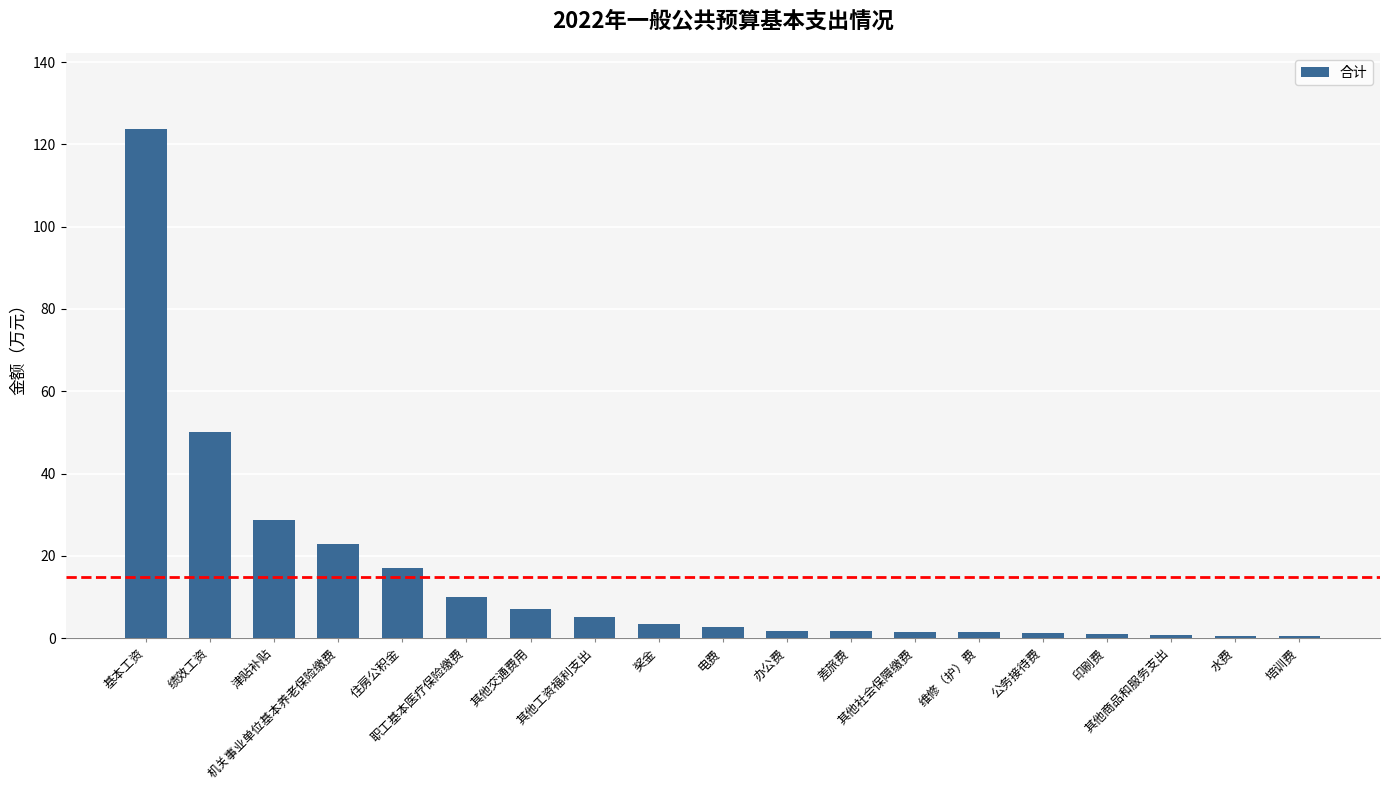

What is the difference between the second highest and second lowest values?

49.7